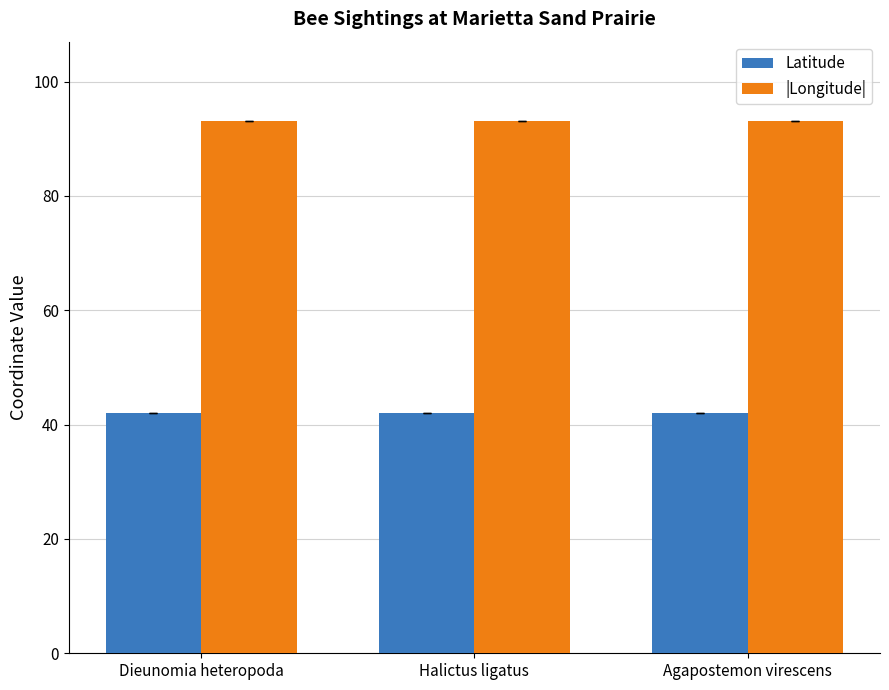

What are all the series names shown in the legend?

Latitude, |Longitude|